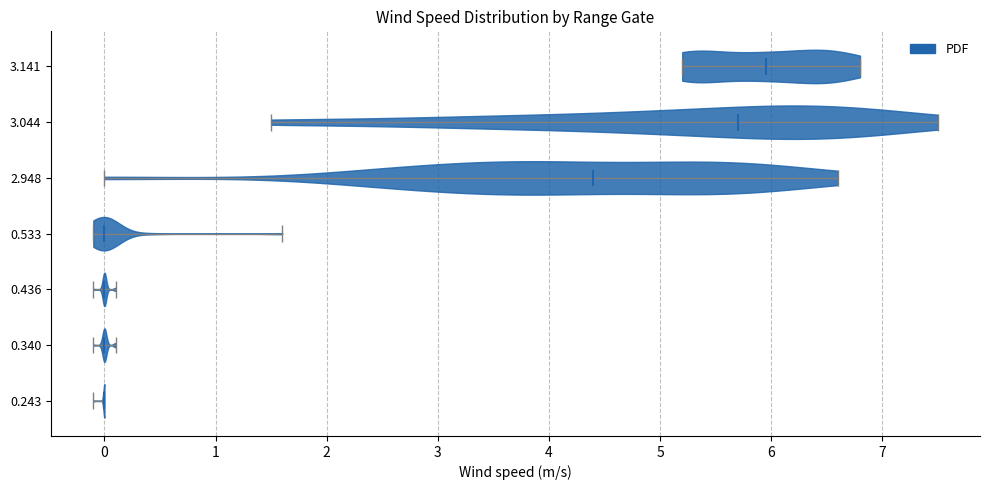

Which violin has the furthest to the right median line?

3.141